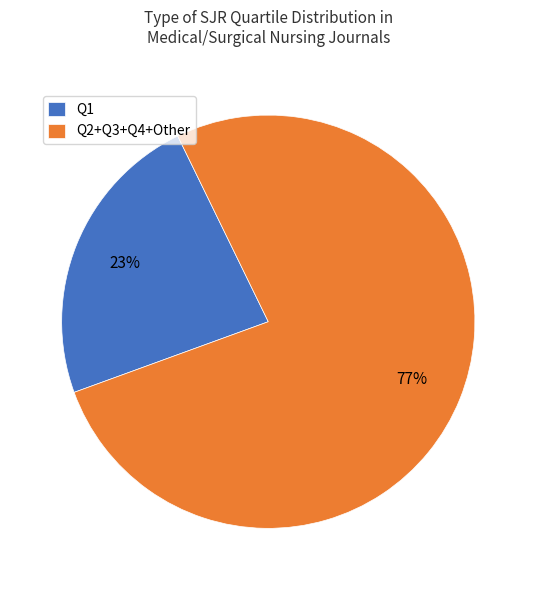

Which has a higher value, Q2+Q3+Q4+Other or Q1?

Q2+Q3+Q4+Other